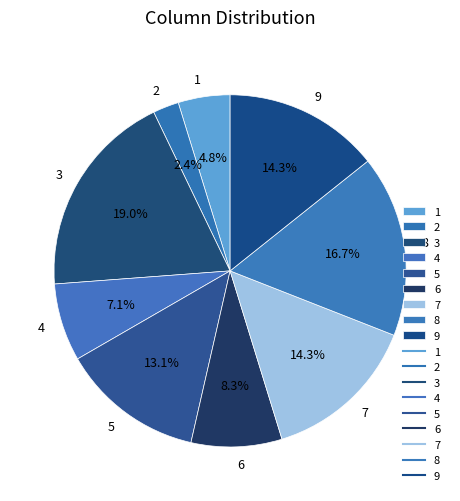

Which slice is the smallest?

2